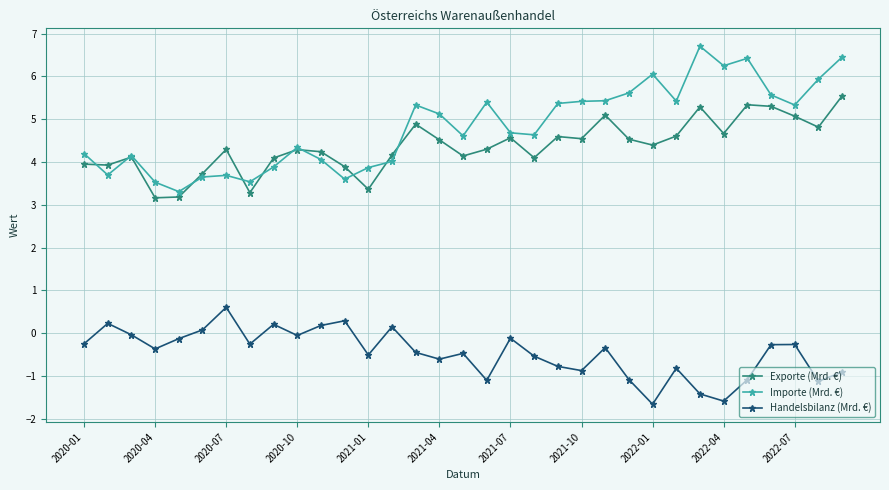

Which series has the widest spread of values?

Importe (Mrd. €)